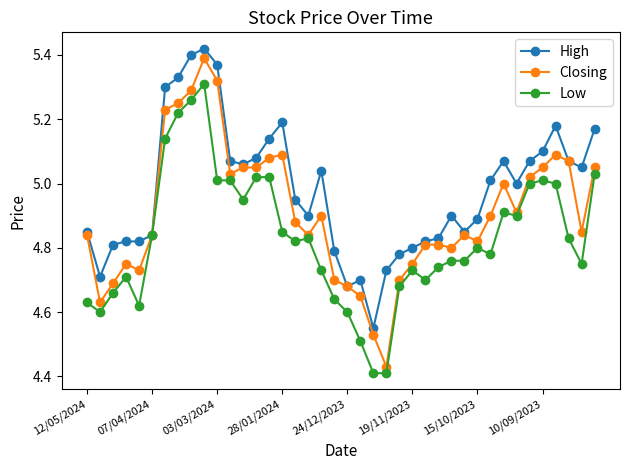

Which series has the largest total across all categories?

High